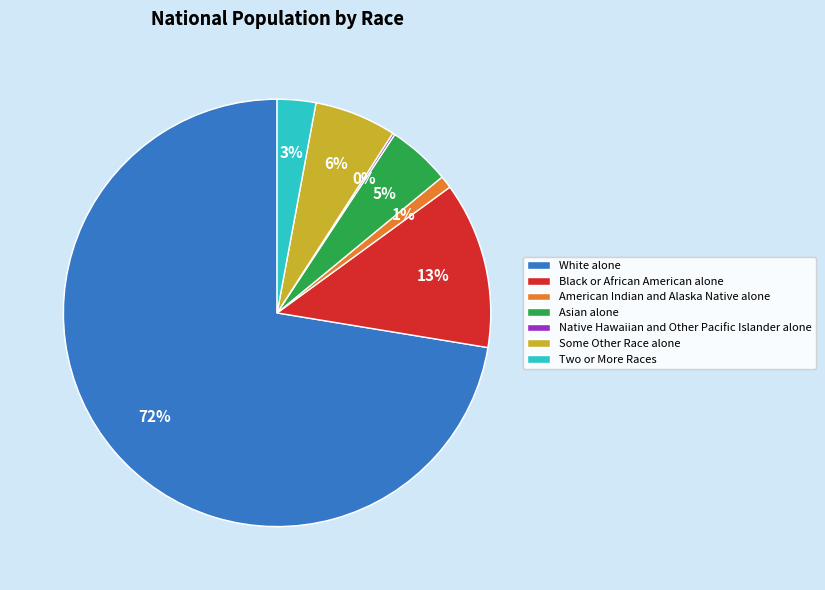

To the nearest percent, what portion does White alone represent?

72%